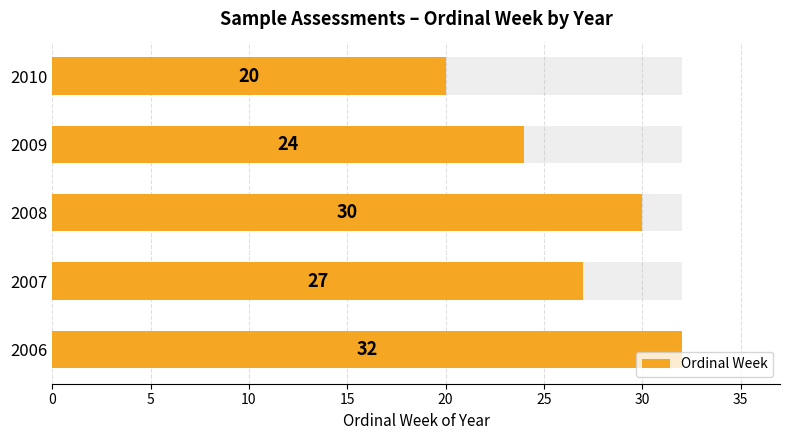

How many distinct data groups are displayed?

1